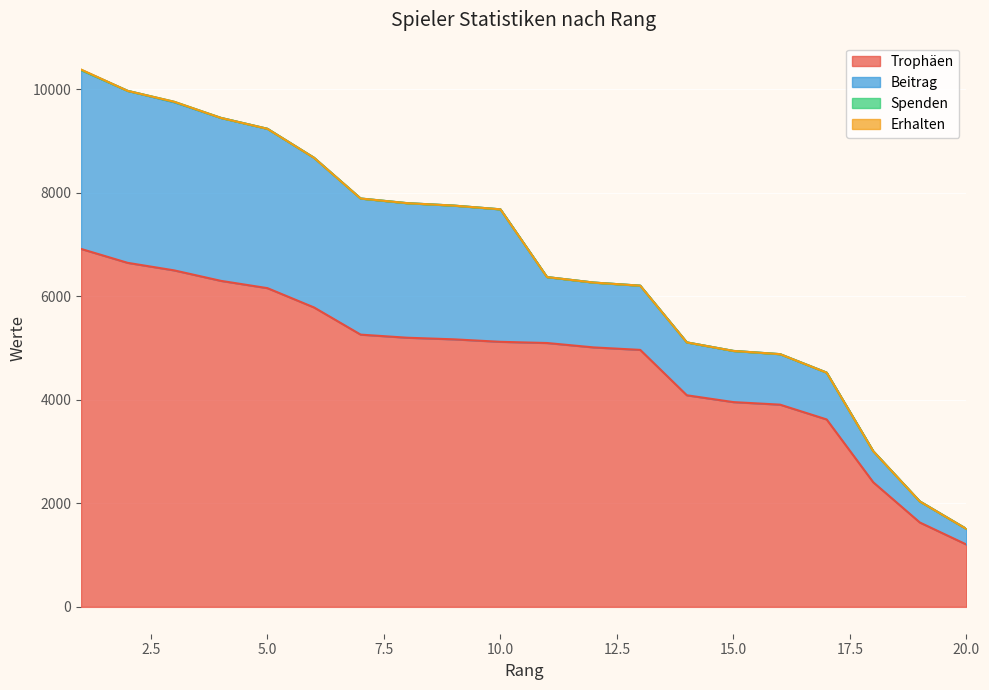

Between 7 and 8, which is larger?

7